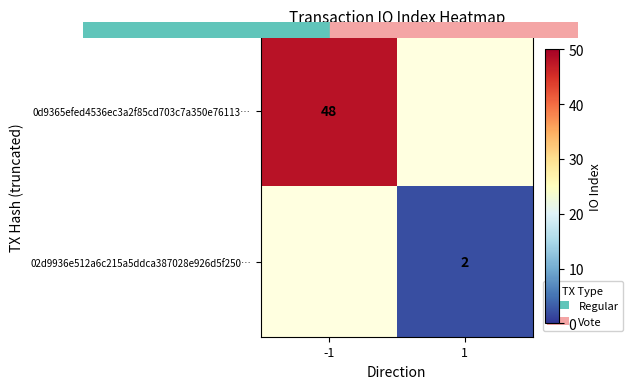

What is the smallest value displayed?

2.0